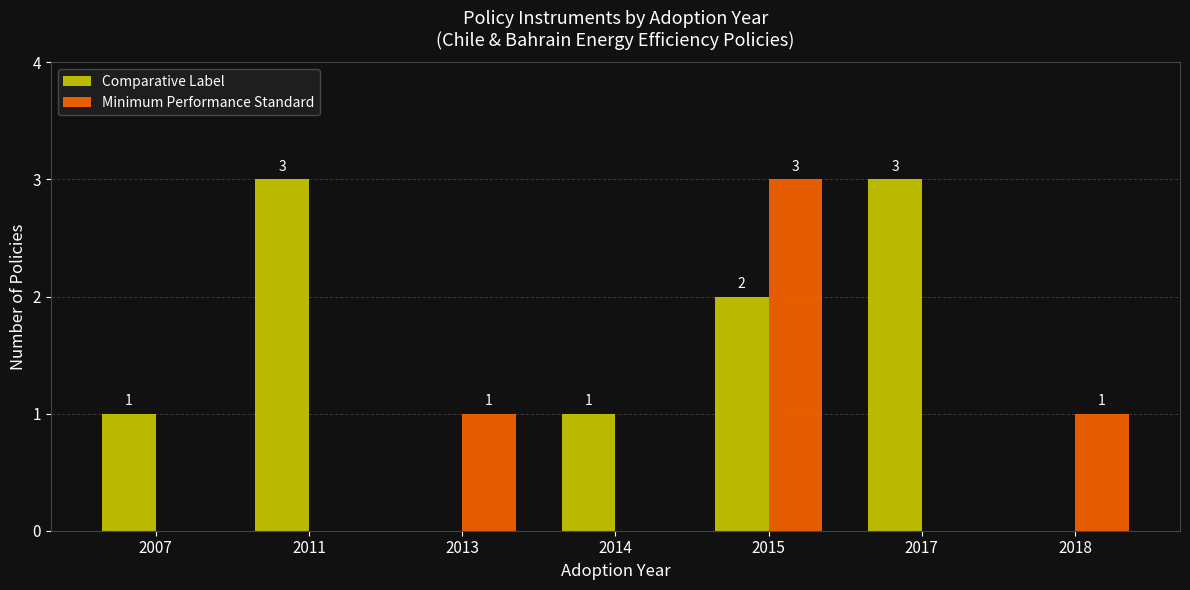

How many groups of bars are there?

7